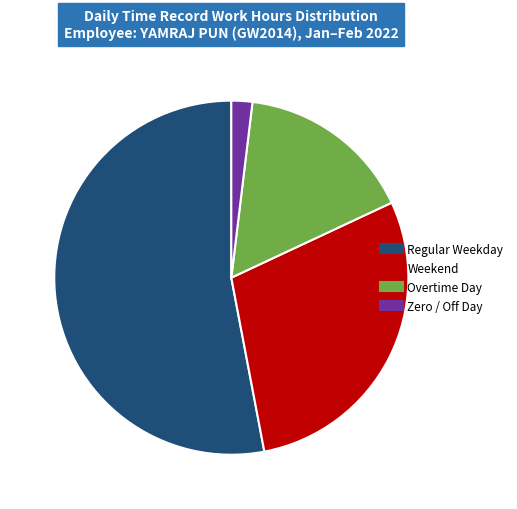

Is there a majority slice in this chart?

Yes